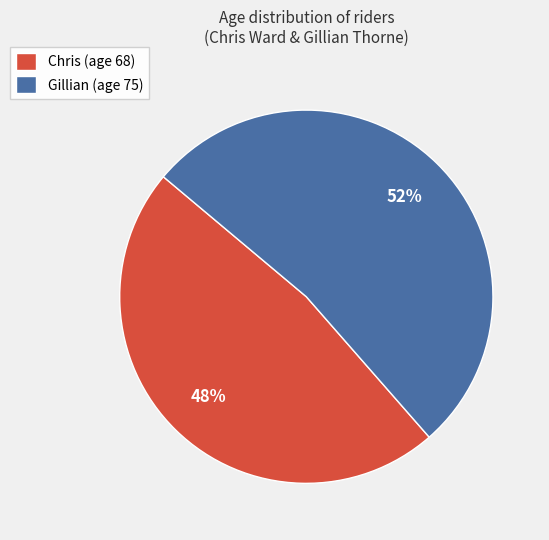

Is Chris the majority of the pie?

No